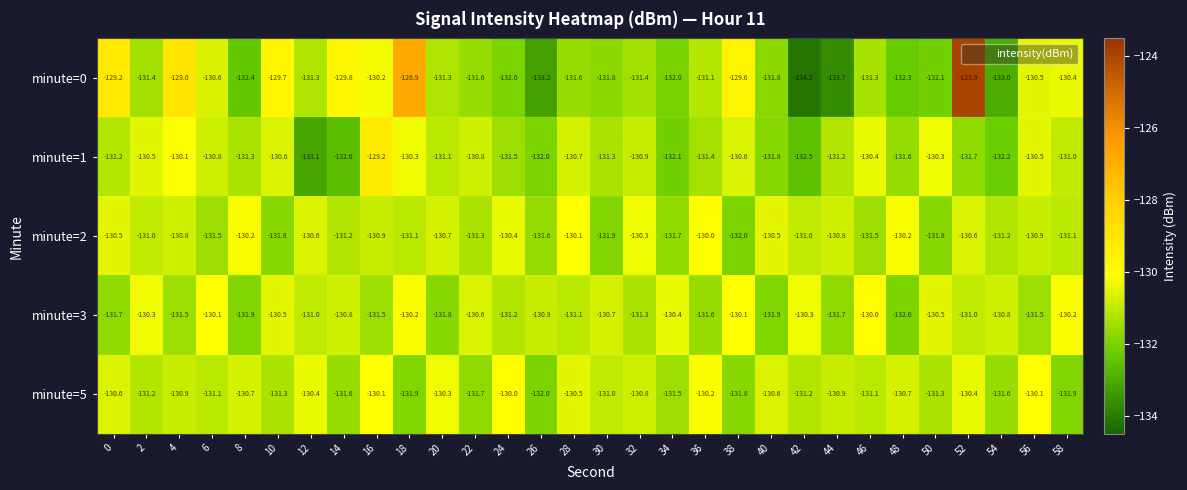

Rank the series at 32 from lowest to highest value.

minute=0, minute=3, minute=1, minute=5, minute=2